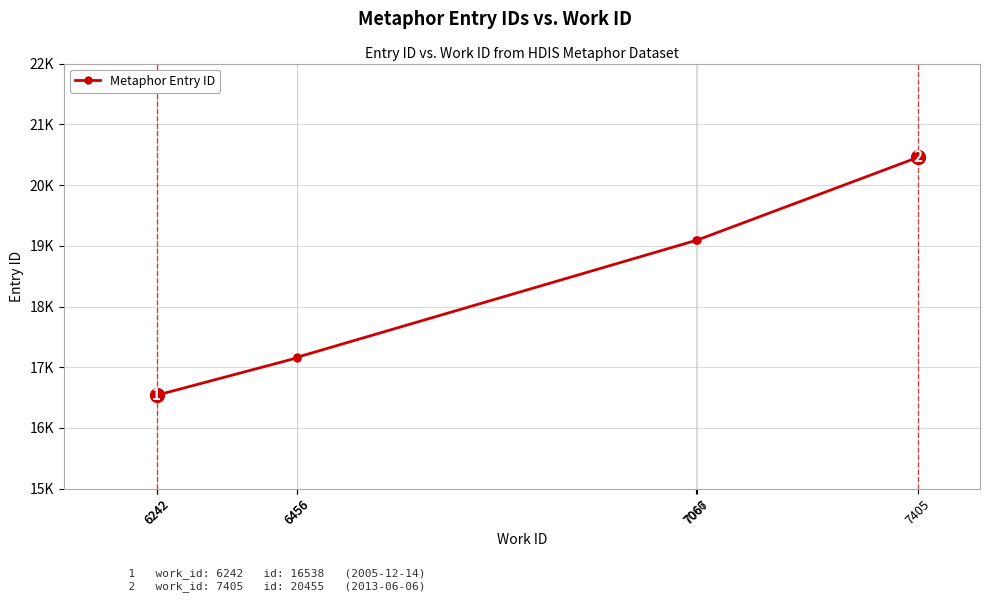

Which category has the lowest value across all series?

6242